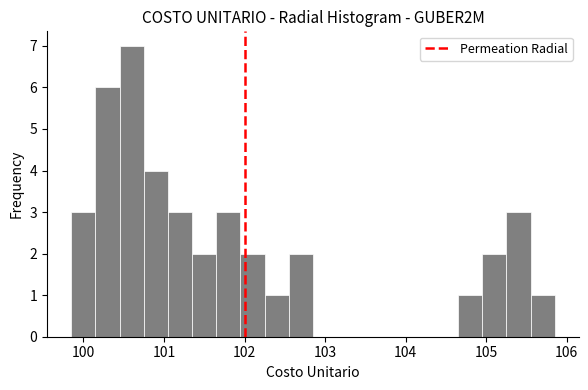

Read against the x-axis, roughly where is the centre of the tallest bar?

100.6